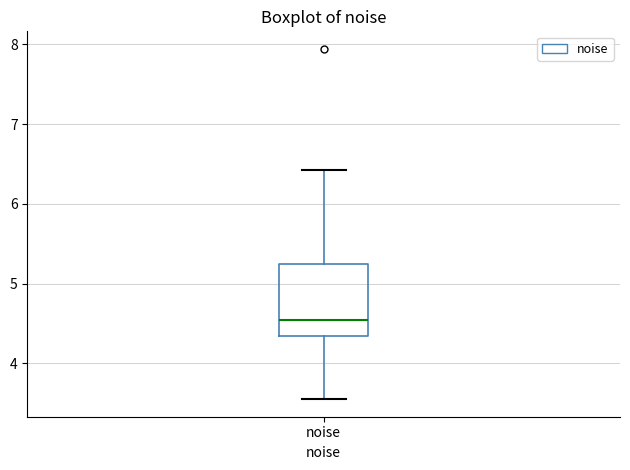

Transcribe this box plot: give where the median line is, the range the box spans, and where the two whiskers end, as read against the y-axis. The values are not printed on the chart, so give them approximately, as read against the axis.

median 4.5, box 4.3 to 5.2, whiskers 3.6 to 6.4